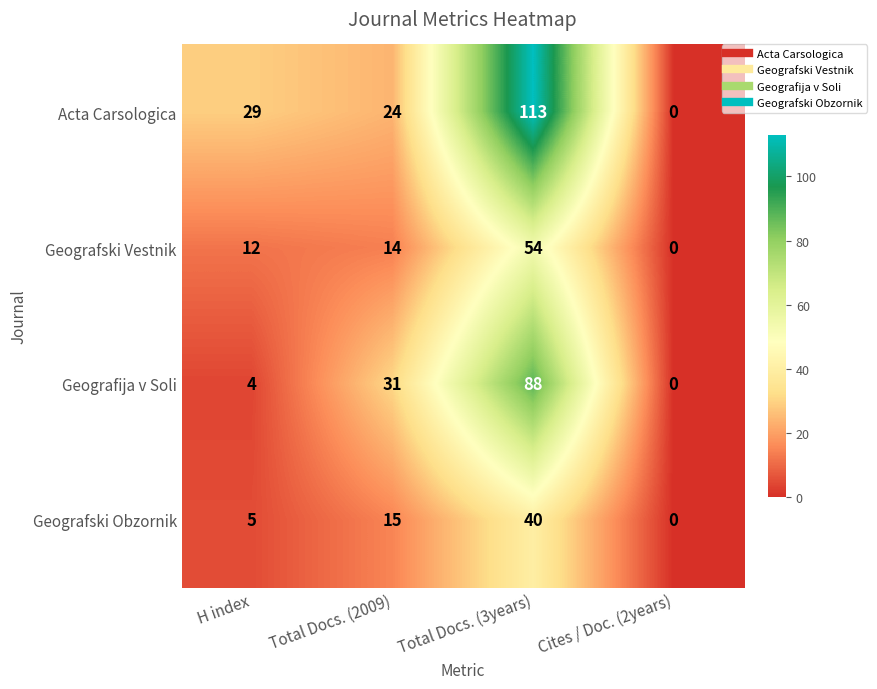

What is the difference between the maximum and second lowest values in the Geografski Vestnik series?

42